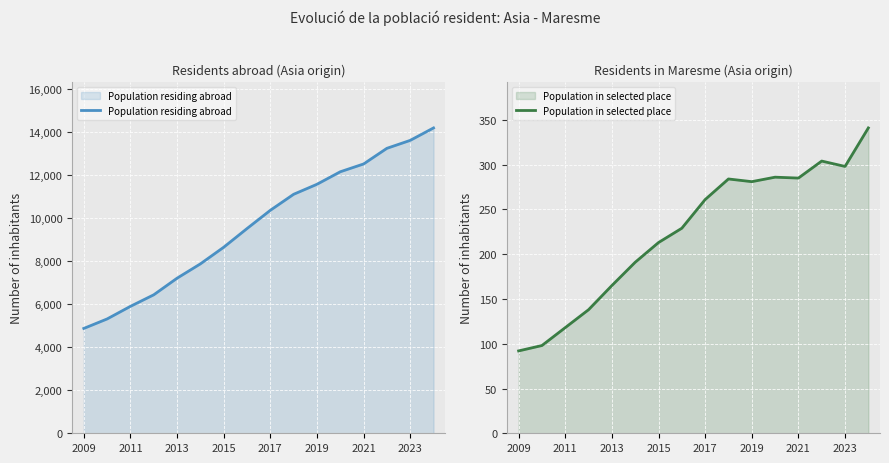

What is the lowest value of the Population residing abroad series?

4877